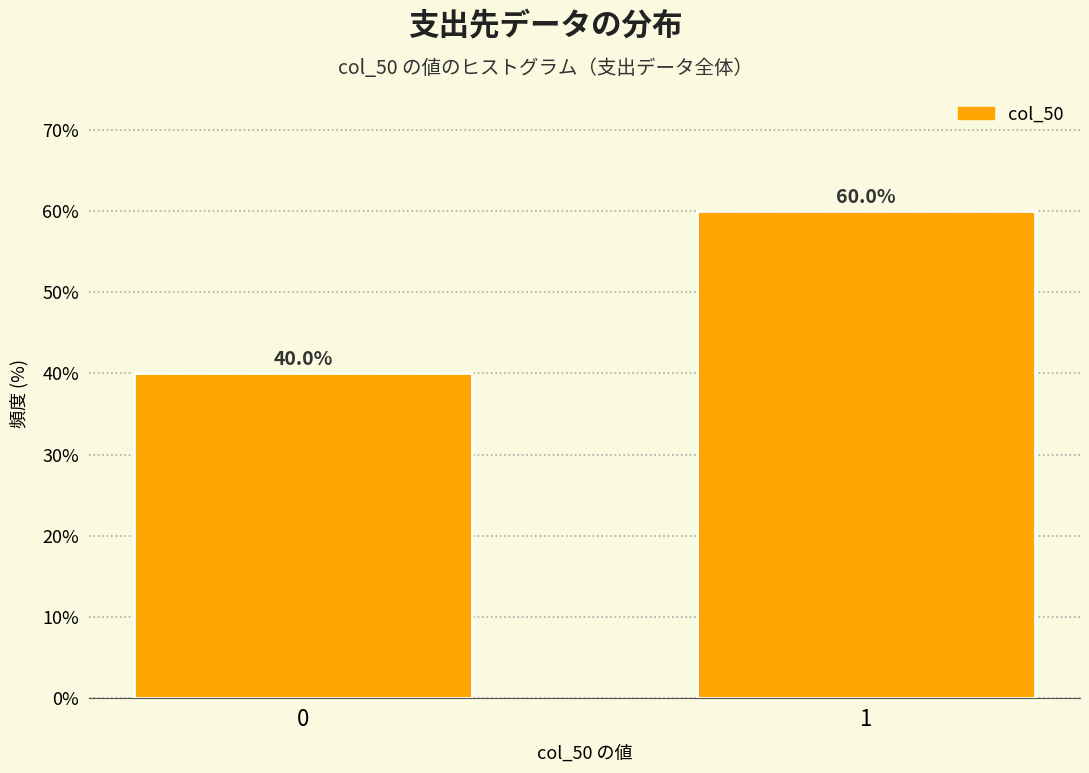

Reading right to left, what are all the values shown in this chart?

60	40